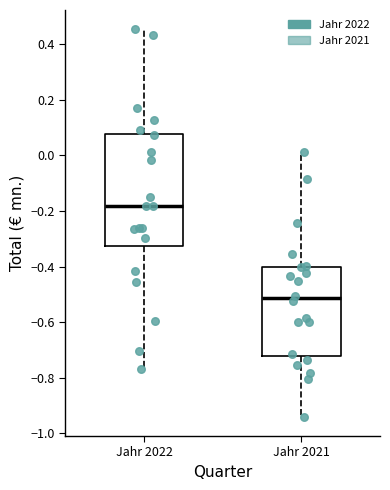

Reading left to right, transcribe this box plot: for each box, give where its median line is, the range the box spans, and where its two whiskers end, as read against the y-axis. The values are not printed on the chart, so give them approximately, as read against the axis.

Jahr 2022: median -0.18, box -0.32 to 0.08, whiskers -0.76 to 0.46
Jahr 2021: median -0.52, box -0.72 to -0.40, whiskers -0.94 to 0.02